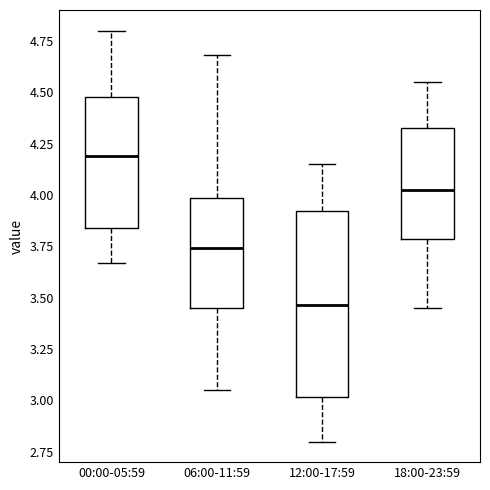

Where does the median line of the box for 12:00-17:59 sit on the y-axis? The values are not printed on the chart, so give them approximately, as read against the axis.

3.45